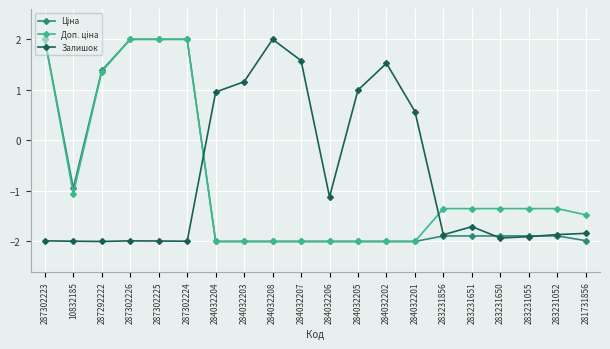

What is the smallest value displayed?

-2.0